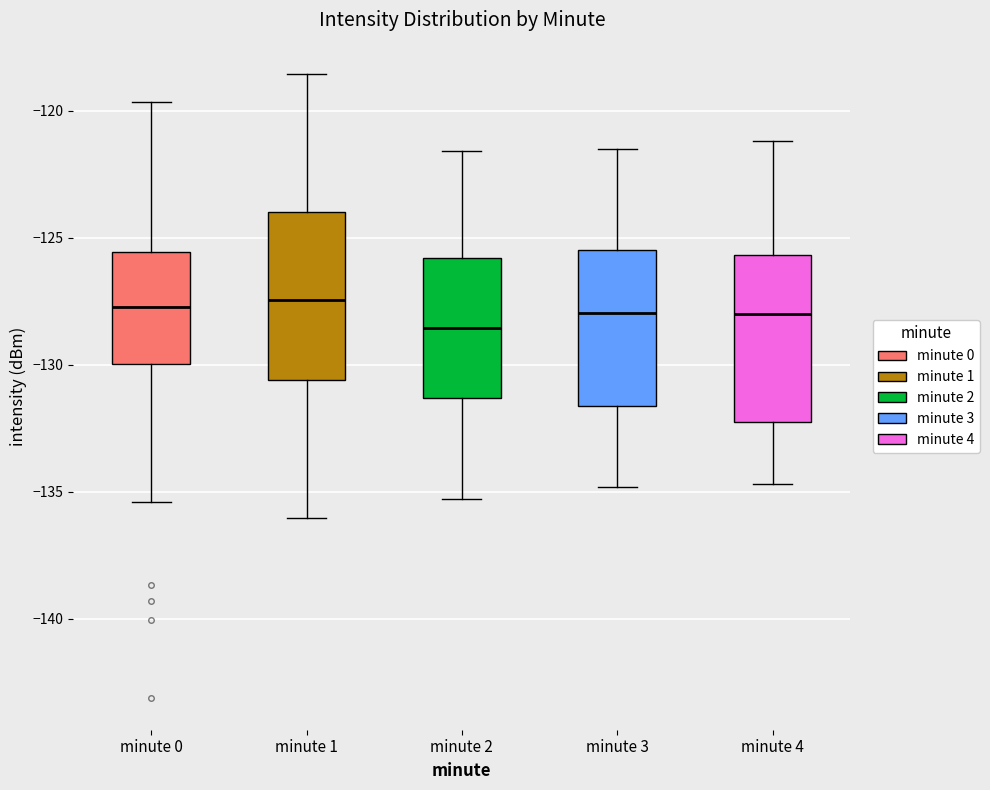

Reading left to right, read every box against the y-axis: the position of its median line, the range the box covers, and the ends of its whiskers. The values are not printed on the chart, so give them approximately, as read against the axis.

minute 0: median -127.5, box -130.0 to -125.5, whiskers -135.5 to -119.5
minute 1: median -127.5, box -130.5 to -124.0, whiskers -136.0 to -118.5
minute 2: median -128.5, box -131.5 to -126.0, whiskers -135.5 to -121.5
minute 3: median -128.0, box -131.5 to -125.5, whiskers -135.0 to -121.5
minute 4: median -128.0, box -132.0 to -125.5, whiskers -134.5 to -121.0